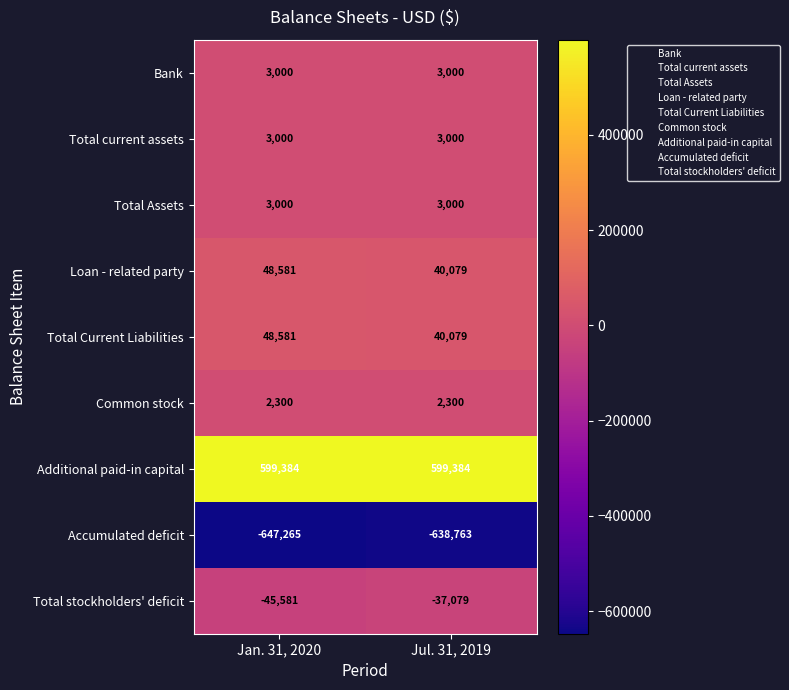

What is the difference between the highest and lowest values at Jul. 31, 2019?

1238147